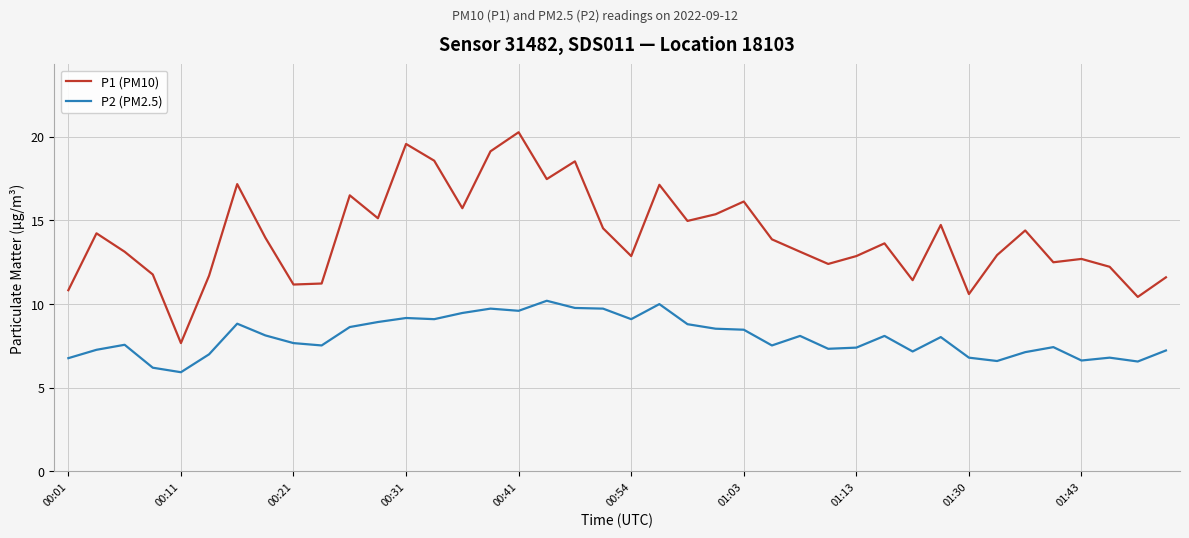

List the series in order of their overall mean, lowest first.

P2 (PM2.5), P1 (PM10)